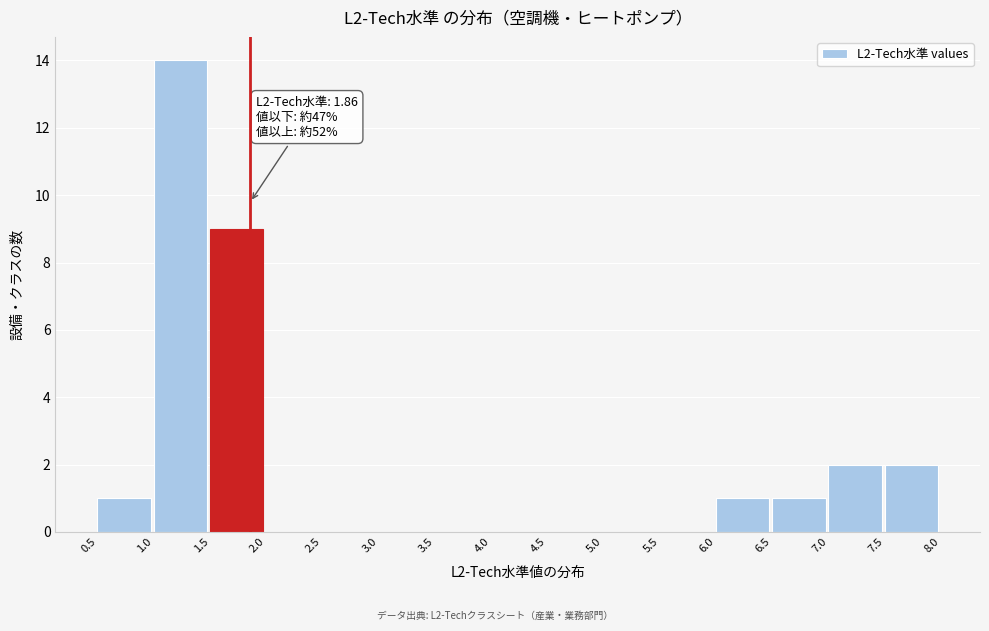

Over which range of the x-axis is the bar tallest?

1.0 to 1.5